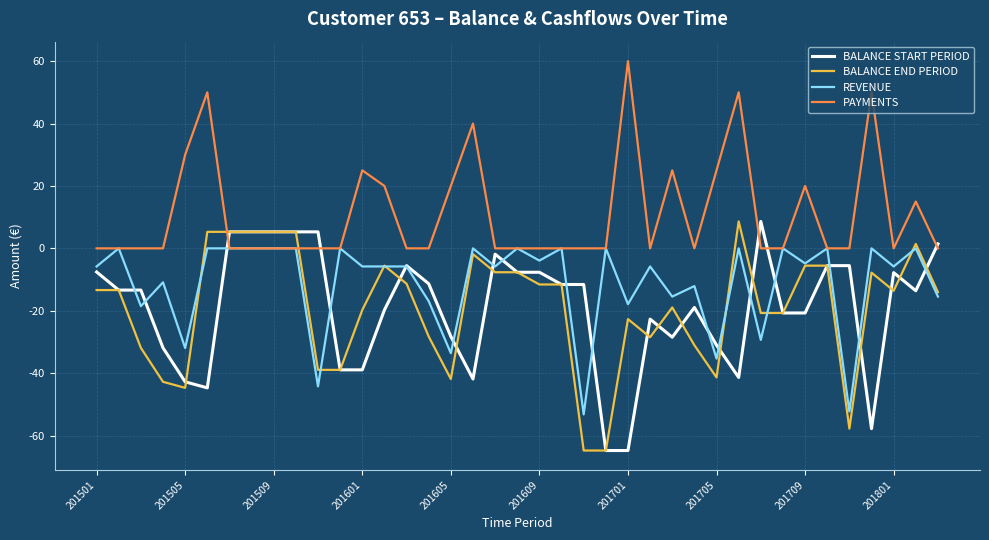

Which series has the largest total across all categories?

PAYMENTS